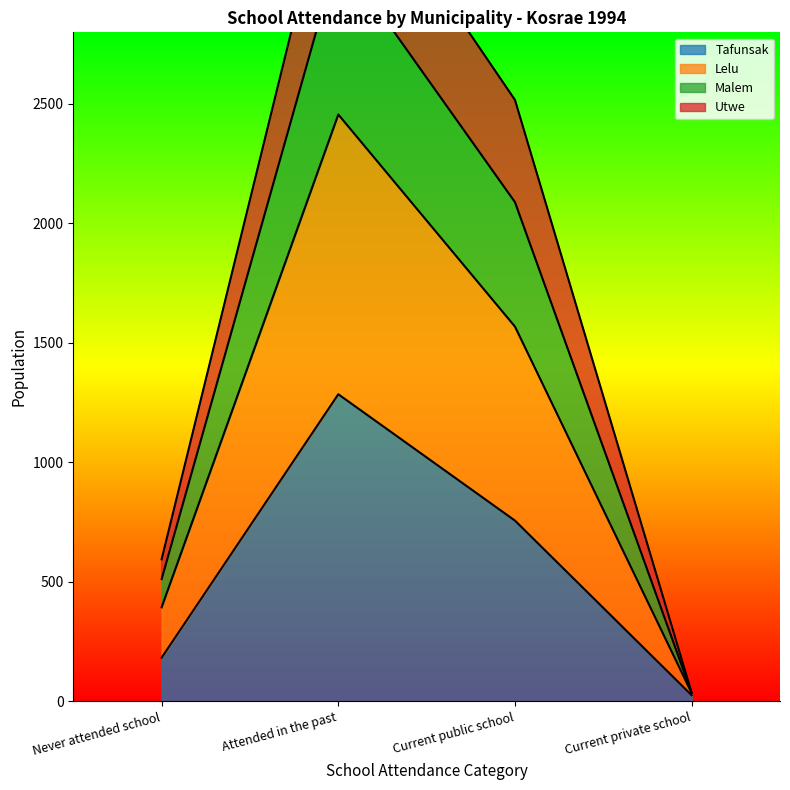

What is the label of the 1st point from the right?

Current private school